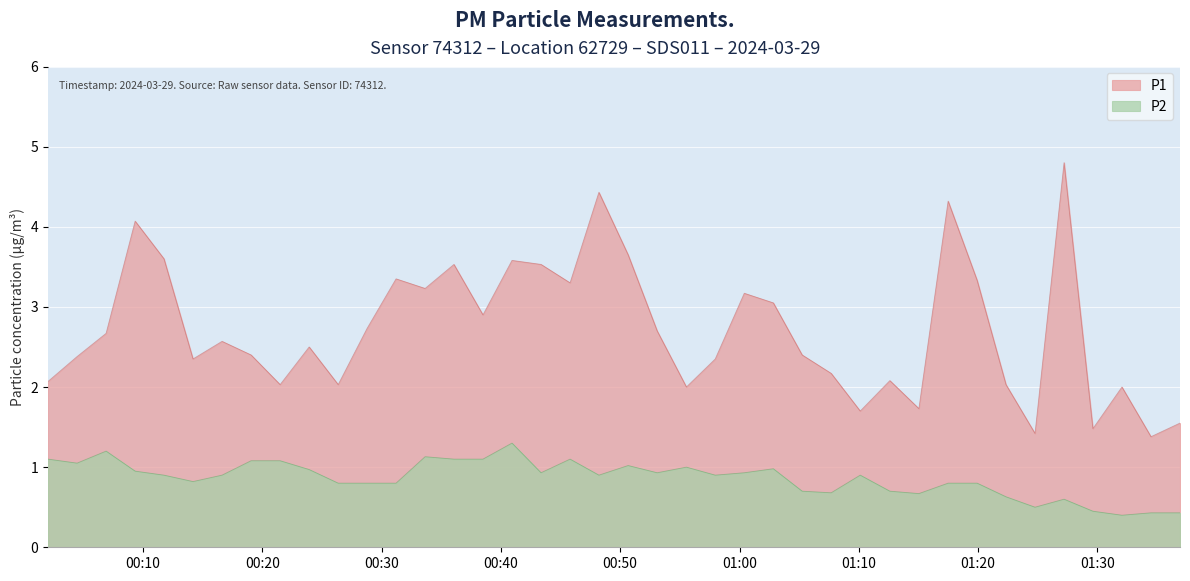

The value of P2 at 2024-03-29T01:34:29 is 0.7. True or false?

False